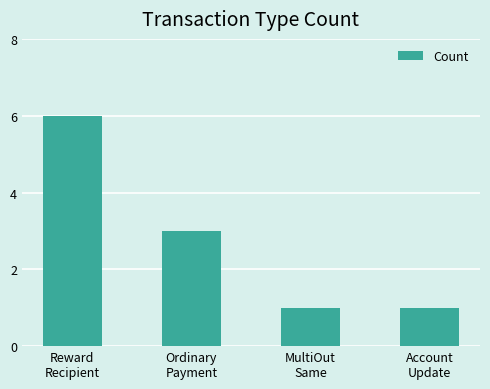

Approximately how many times larger is the value at MultiOut
Same compared to Ordinary
Payment?

0.3